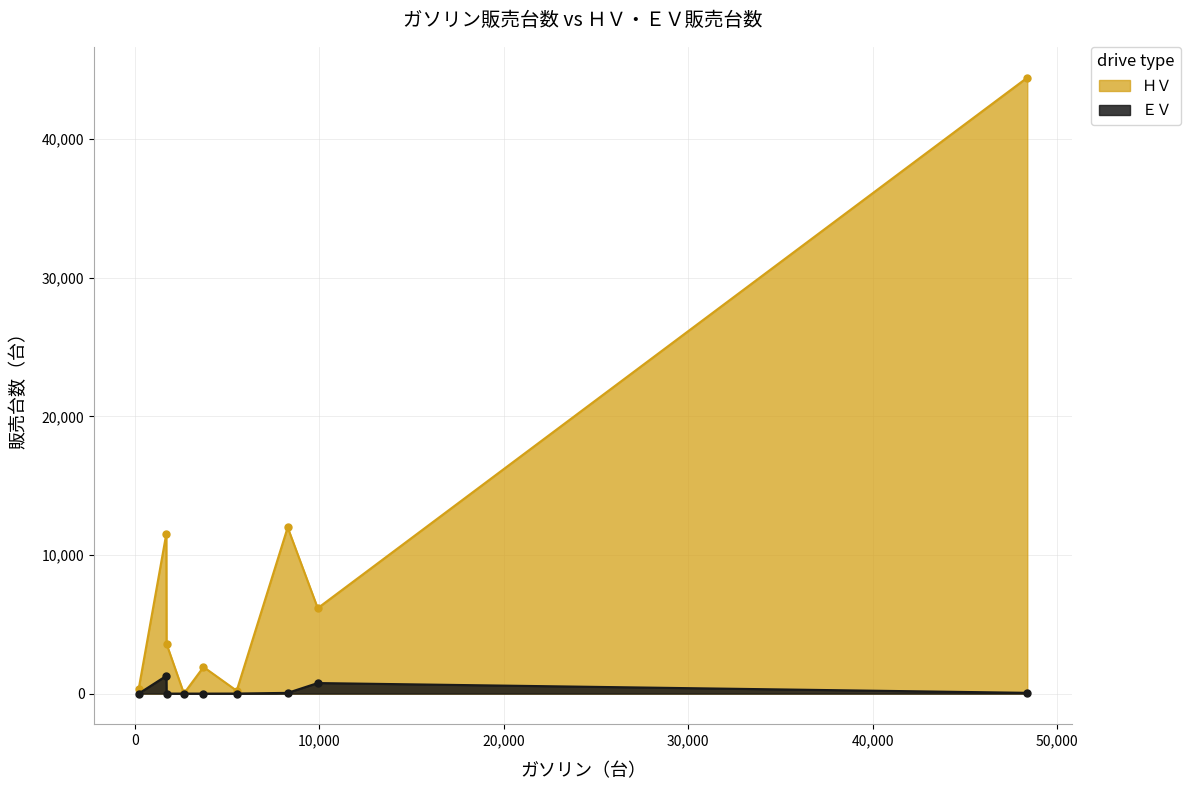

True or false: ＨＶ and ＥＶ intersect in this chart.

False